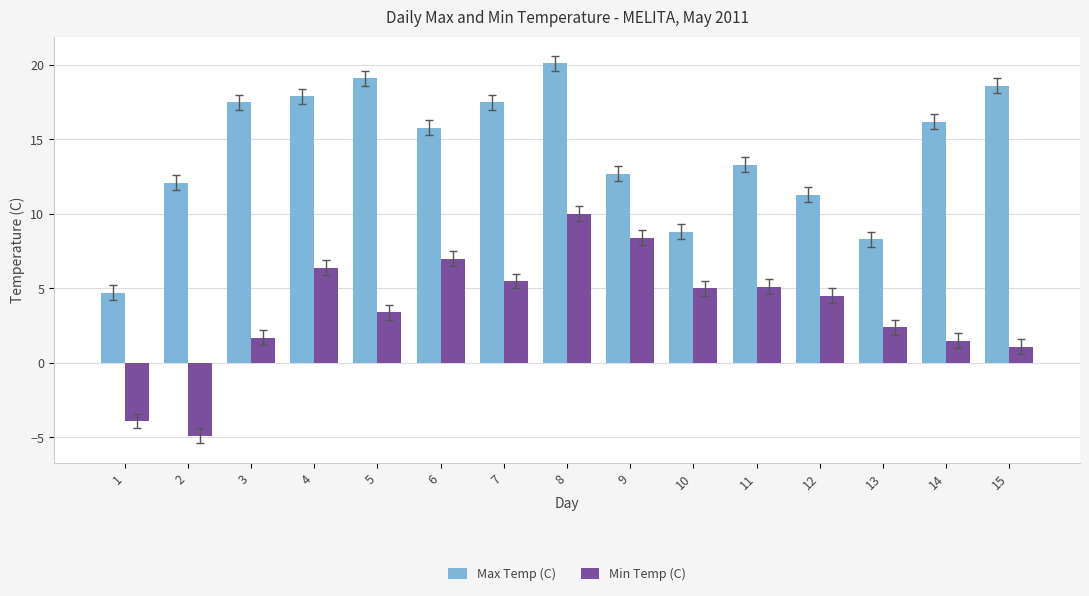

Is the value of Max Temp (C) at 12 greater than the value of Min Temp (C) at 9?

Yes